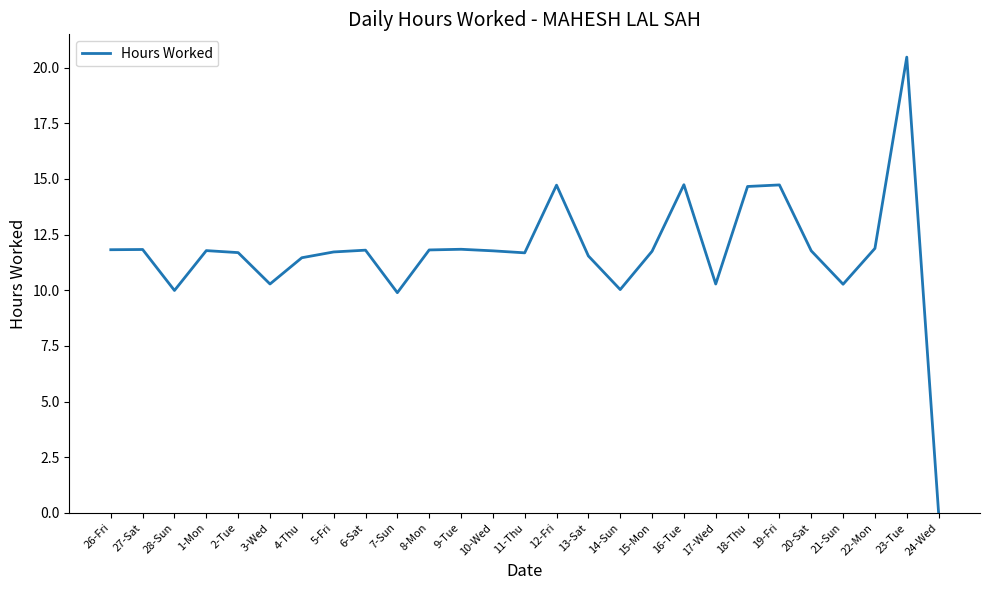

Is it true that the value at 20-Sat is 11.8?

True